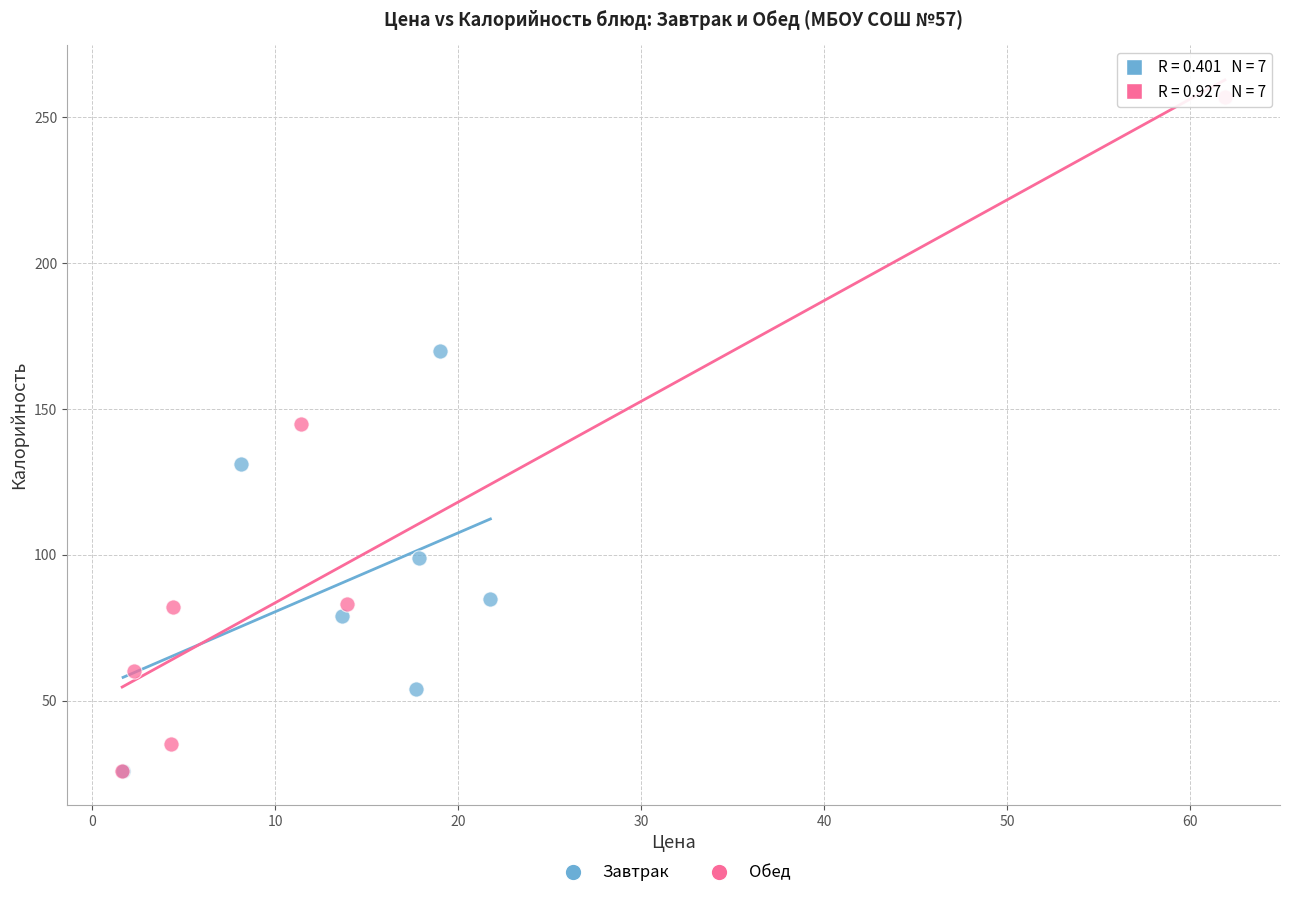

Which series has the largest Y range (max minus min)?

Обед